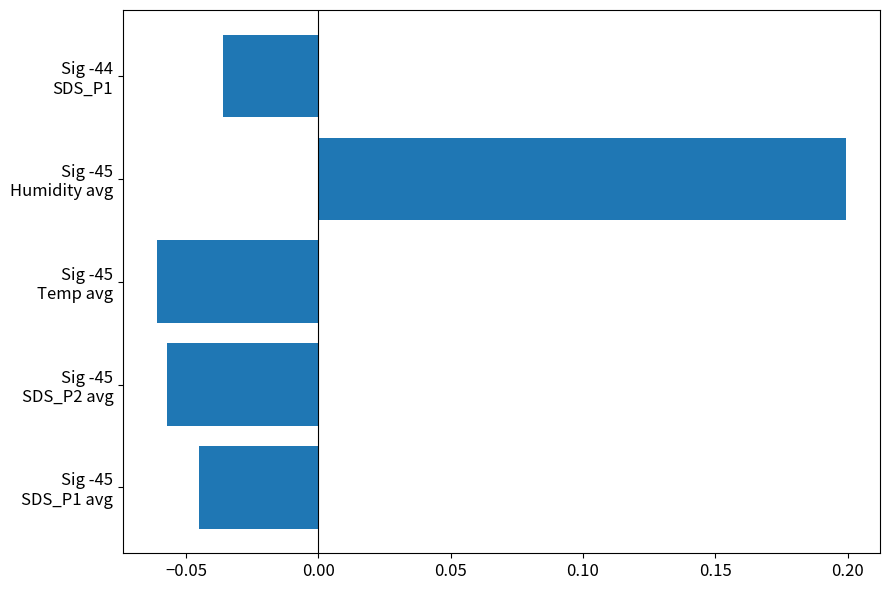

What is the maximum value shown in the chart?

0.2